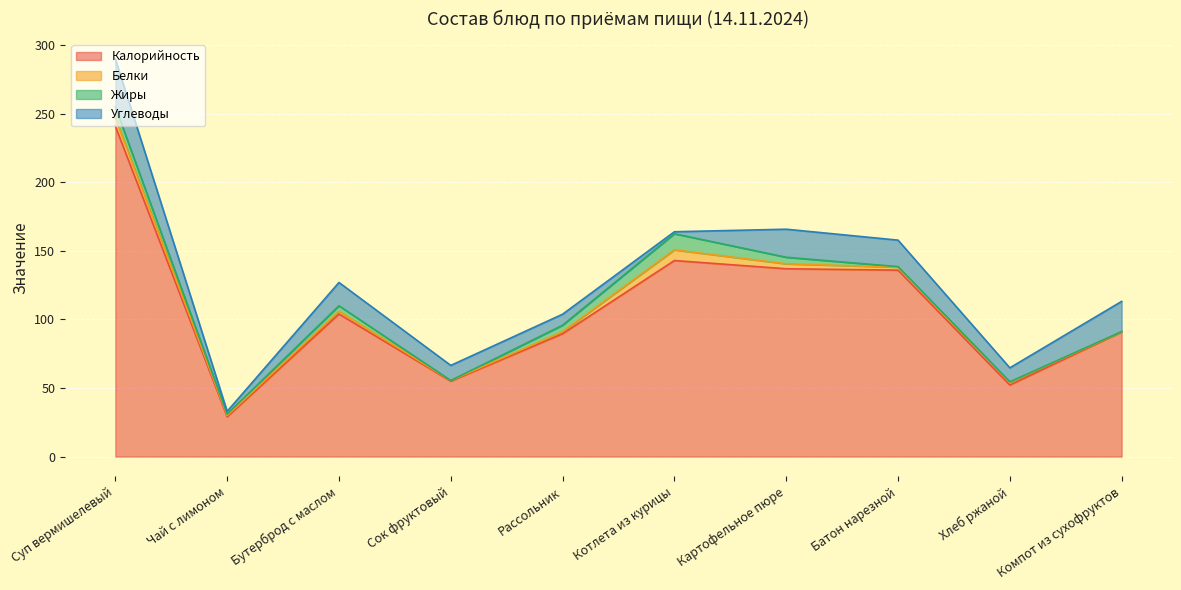

What is the difference between the maximum and minimum values in the Белки series?

7.8